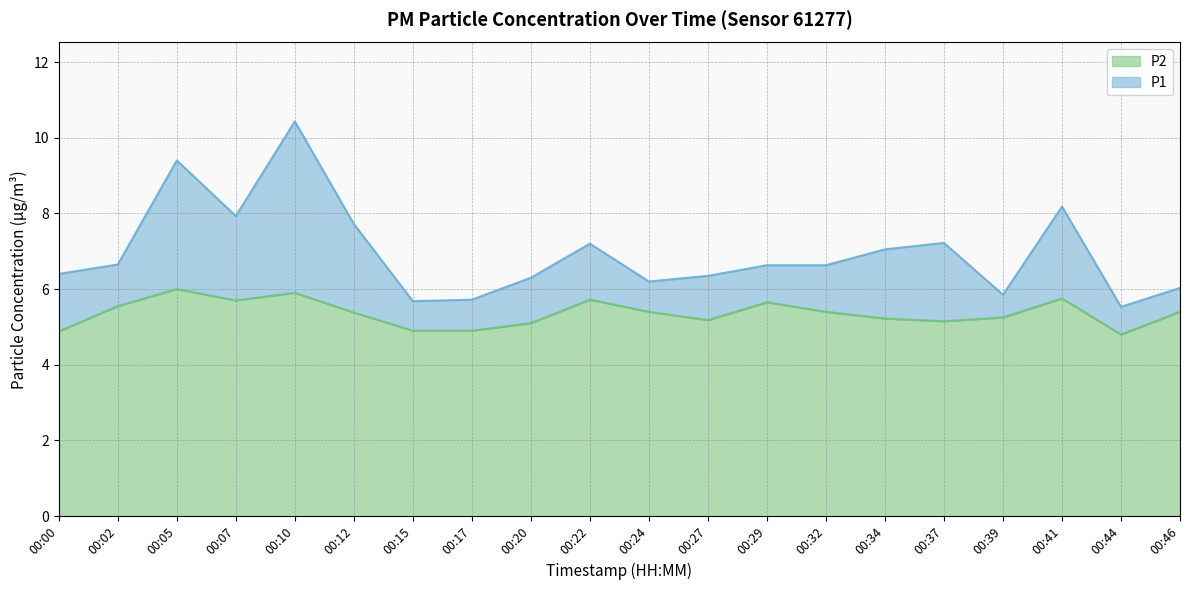

At which label does P1 reach its peak?

00:10